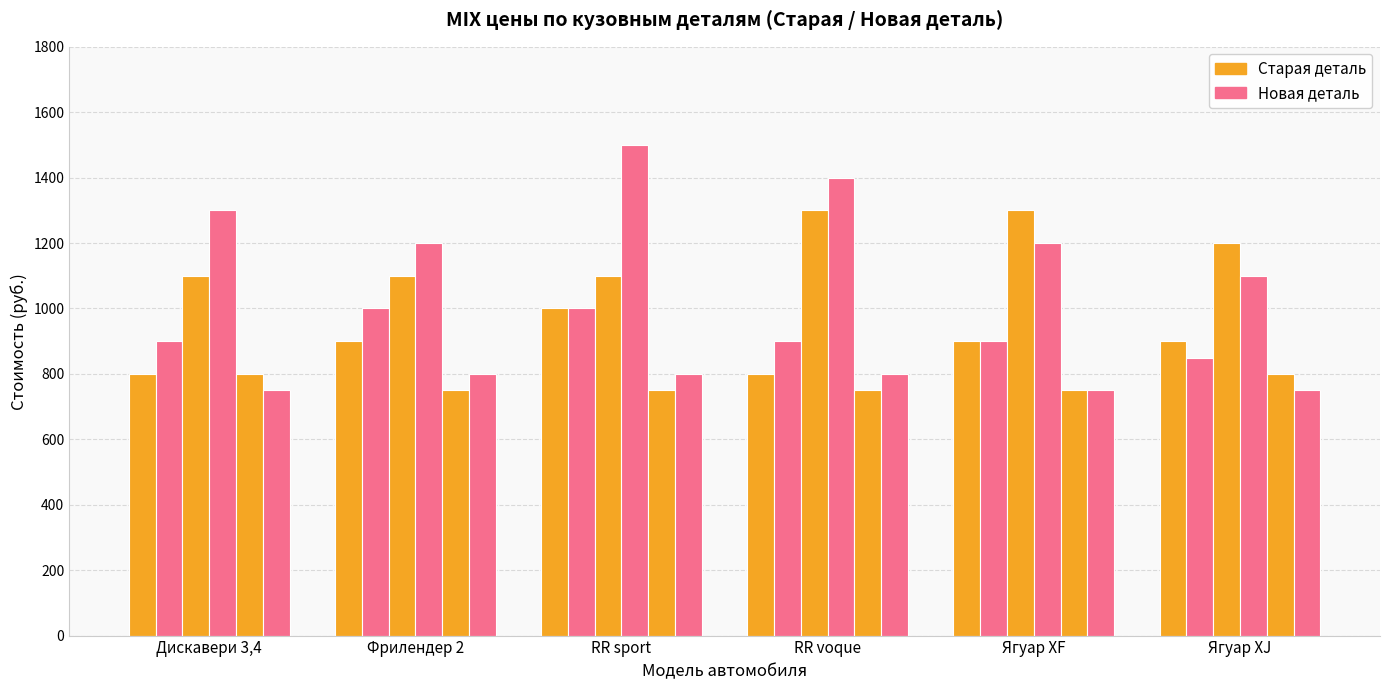

How many distinct data groups are displayed?

6